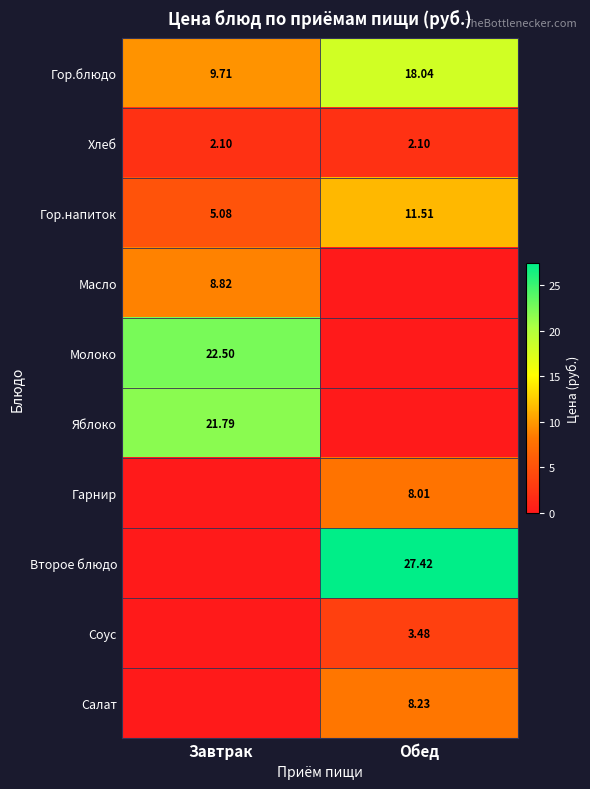

Which category has the lowest value in the Гор.блюдо series?

Завтрак